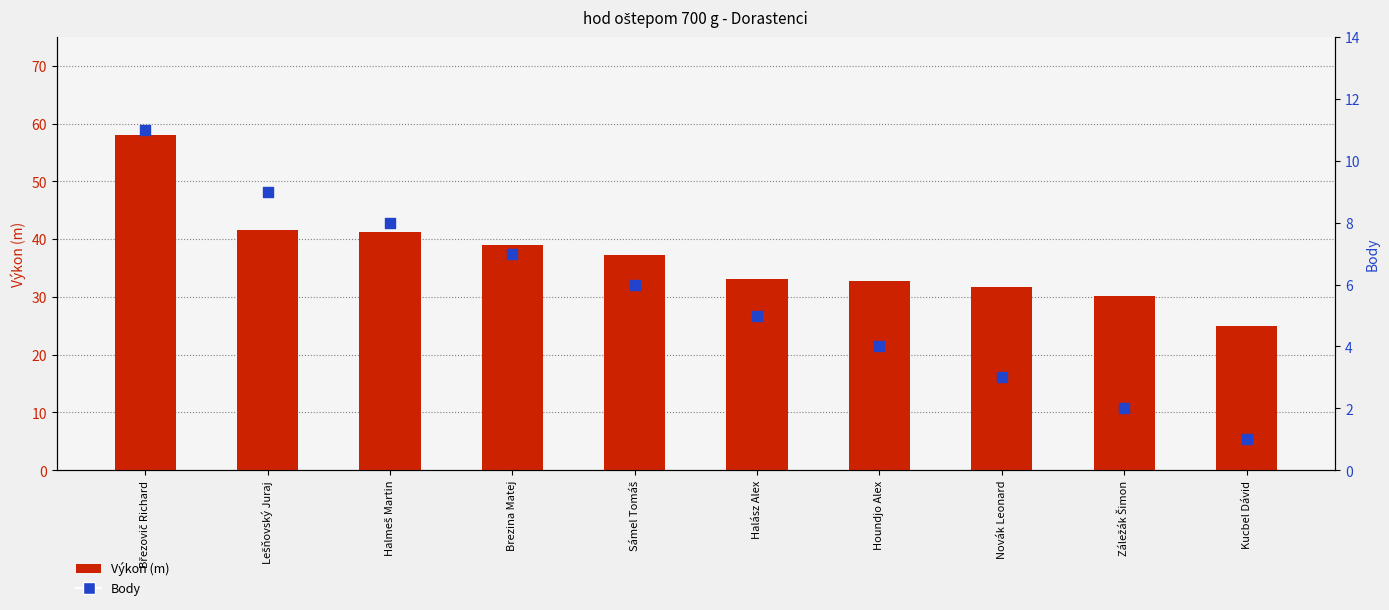

Which series contains the lowest Y value?

Body